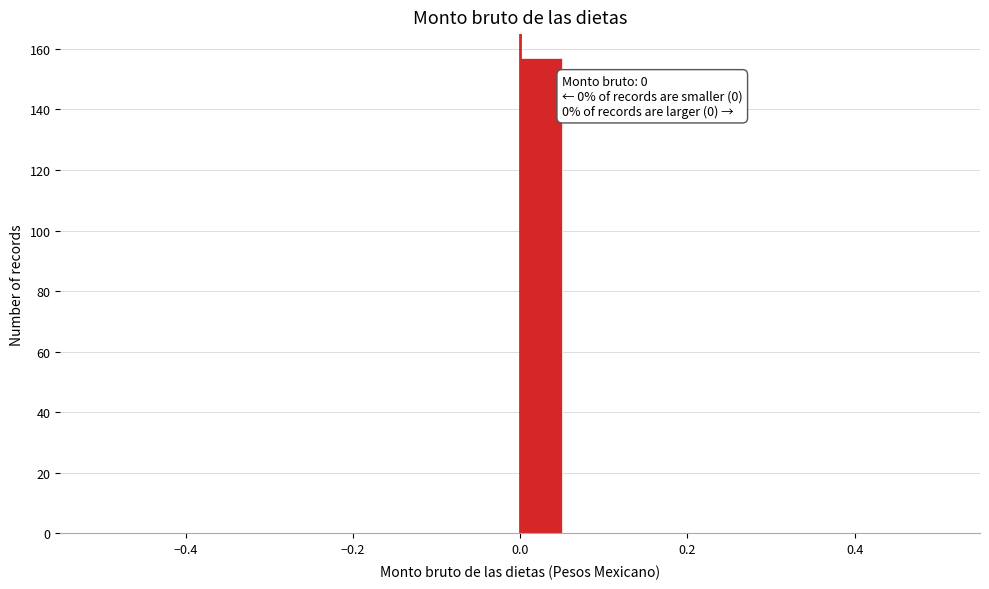

Around what value on the x-axis is the tallest bar? Give the approximate position of its centre, as read against the axis.

0.02